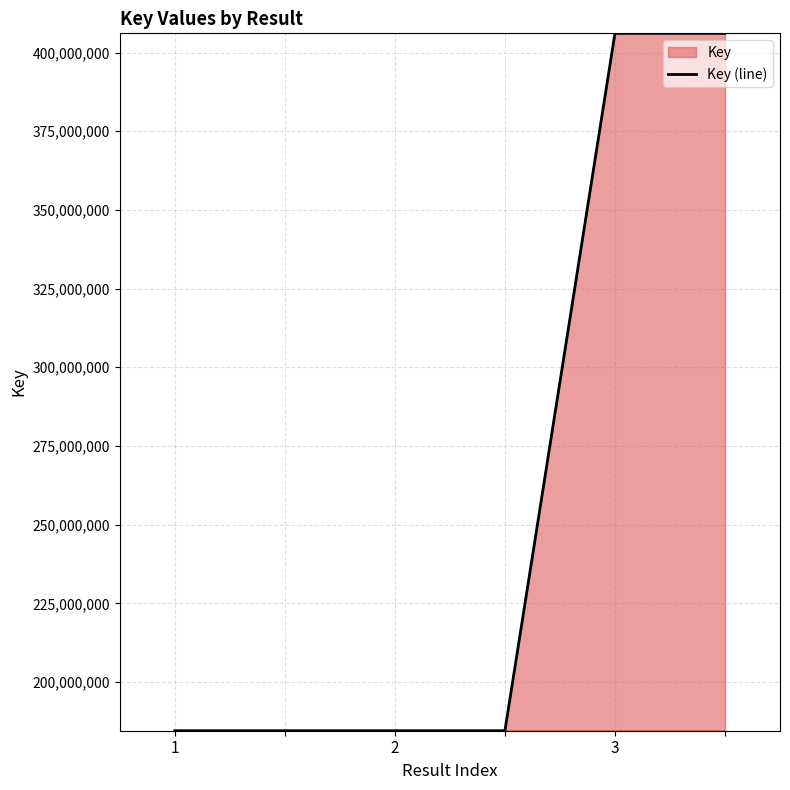

Read the value at , to the nearest 10.

184511290